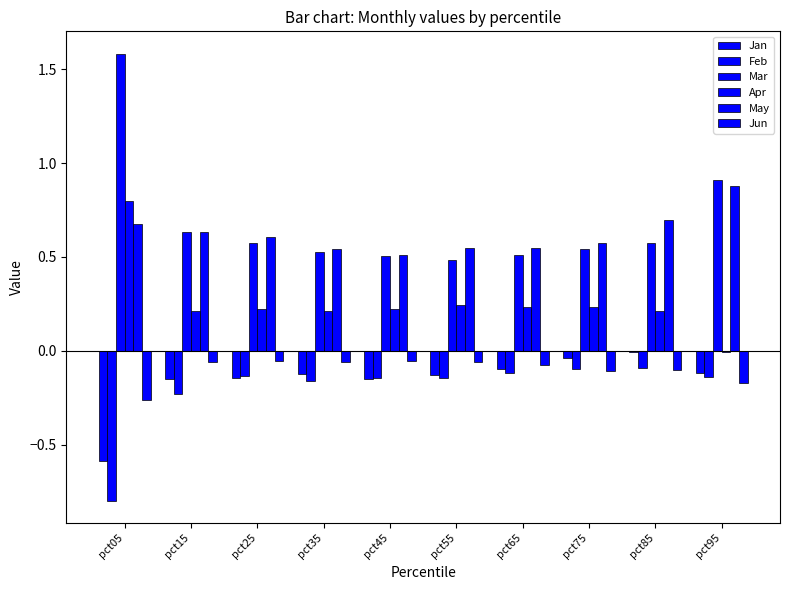

Reading left to right, what are all the values shown in this chart?

Jan: -0.6	-0.1	-0.1	-0.1	-0.1	-0.1	-0.1	-0.0	-0.0	-0.1
Feb: -0.8	-0.2	-0.1	-0.2	-0.1	-0.1	-0.1	-0.1	-0.1	-0.1
Mar: 1.6	0.6	0.6	0.5	0.5	0.5	0.5	0.5	0.6	0.9
Apr: 0.8	0.2	0.2	0.2	0.2	0.2	0.2	0.2	0.2	-0.0
May: 0.7	0.6	0.6	0.5	0.5	0.5	0.5	0.6	0.7	0.9
Jun: -0.3	-0.1	-0.1	-0.1	-0.1	-0.1	-0.1	-0.1	-0.1	-0.2